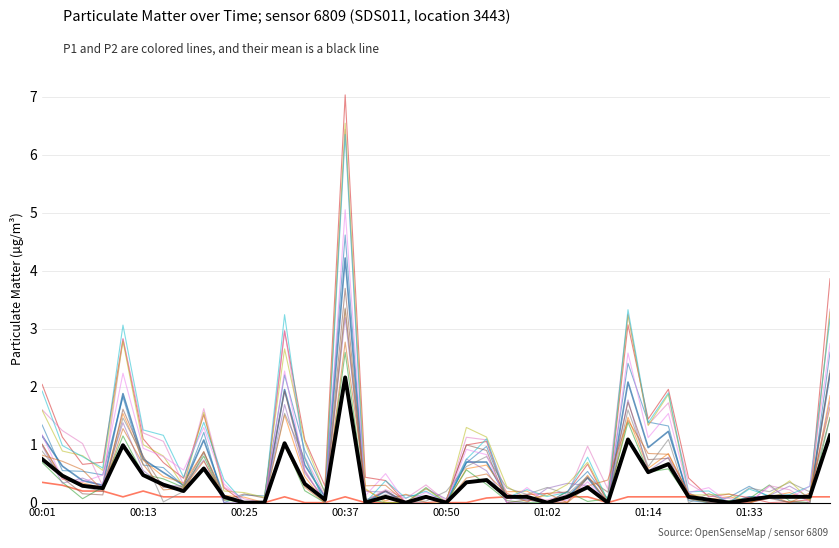

Count the number of categories in the chart.

40